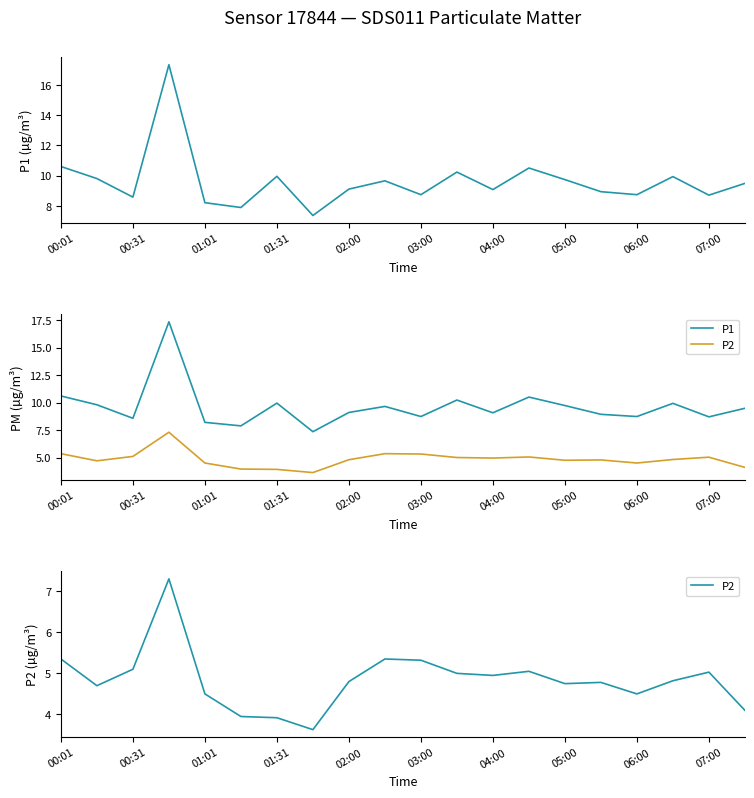

The value of P2 at 01:31 is 3.1. True or false?

False